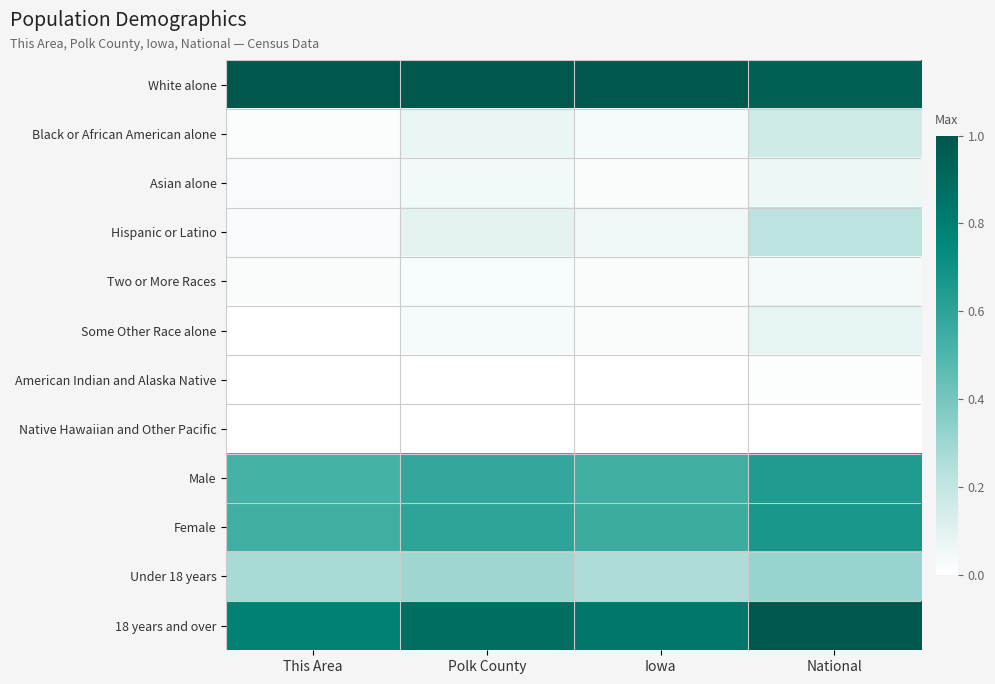

Between Polk County and Iowa, which series saw the biggest shift?

Female